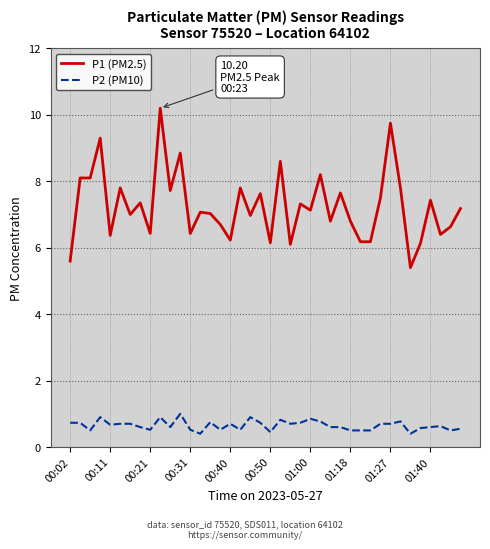

Which series has the widest spread of values?

P1 (PM2.5)